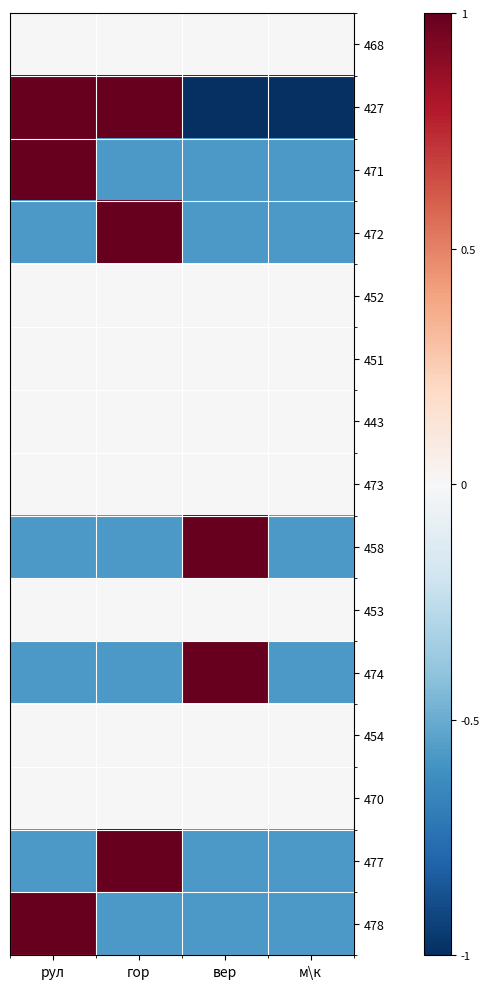

What is the smallest value displayed?

-1.0